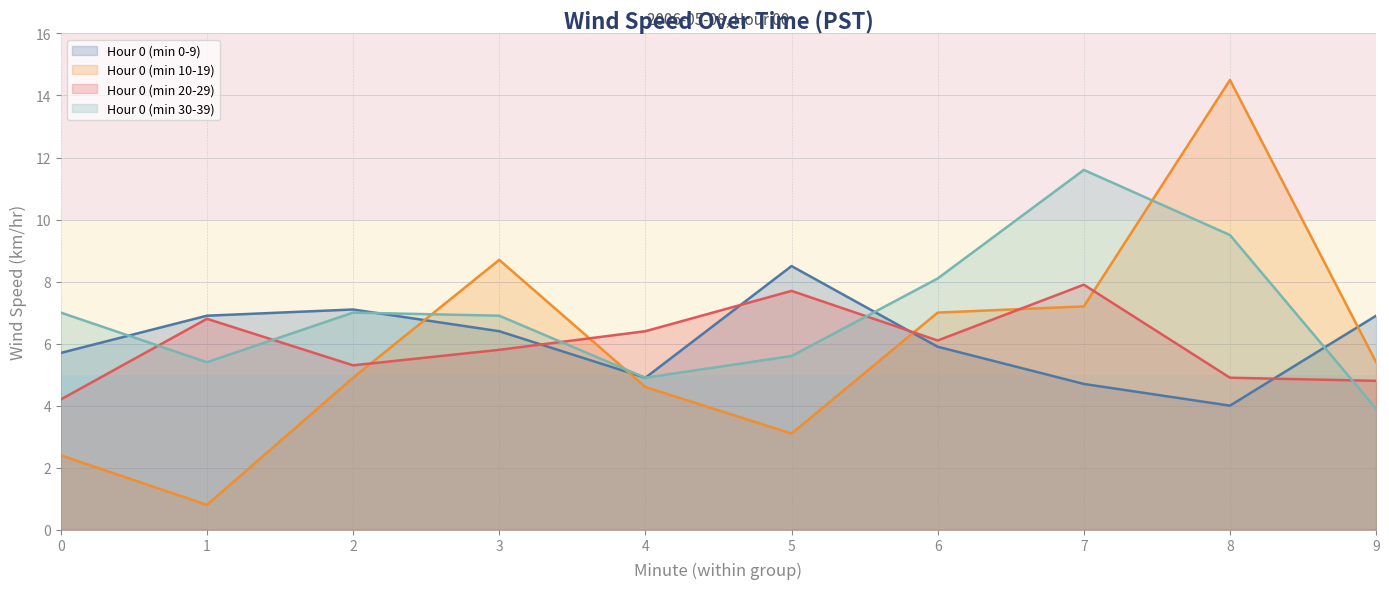

List the series in order of their peak value, lowest first.

Hour 0 (min 20-29), Hour 0 (min 0-9), Hour 0 (min 30-39), Hour 0 (min 10-19)